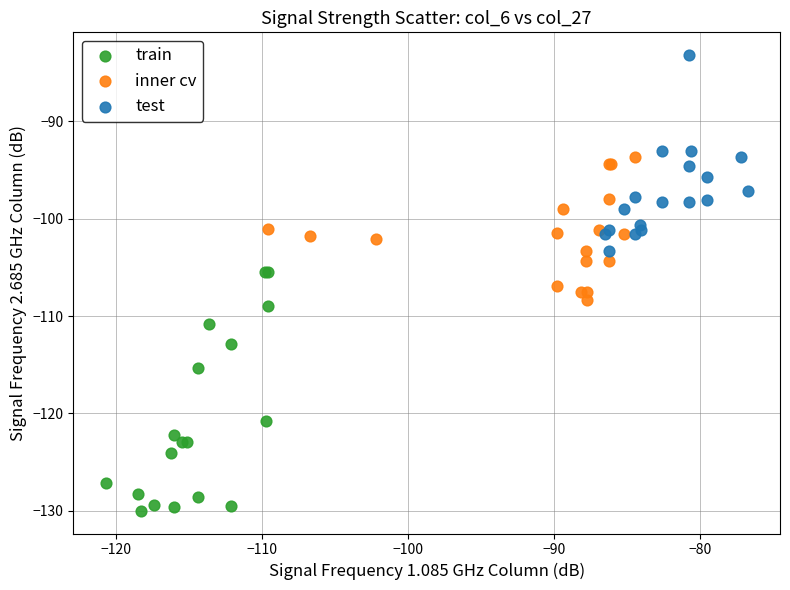

Which series contains the lowest Y value?

train